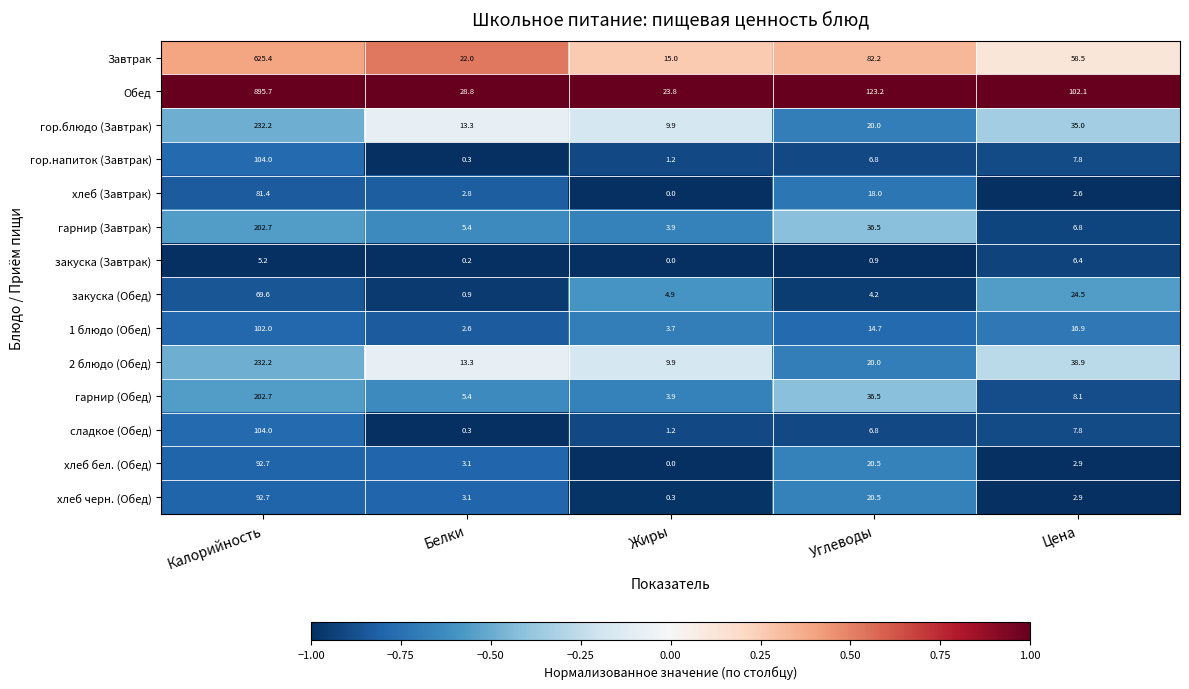

Read the гор.напиток (Завтрак) value at Углеводы.

6.8